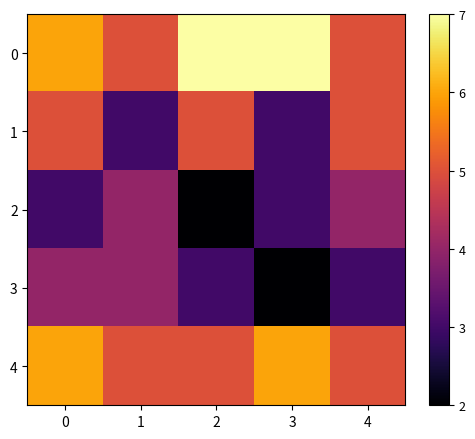

What is the greatest value displayed?

7